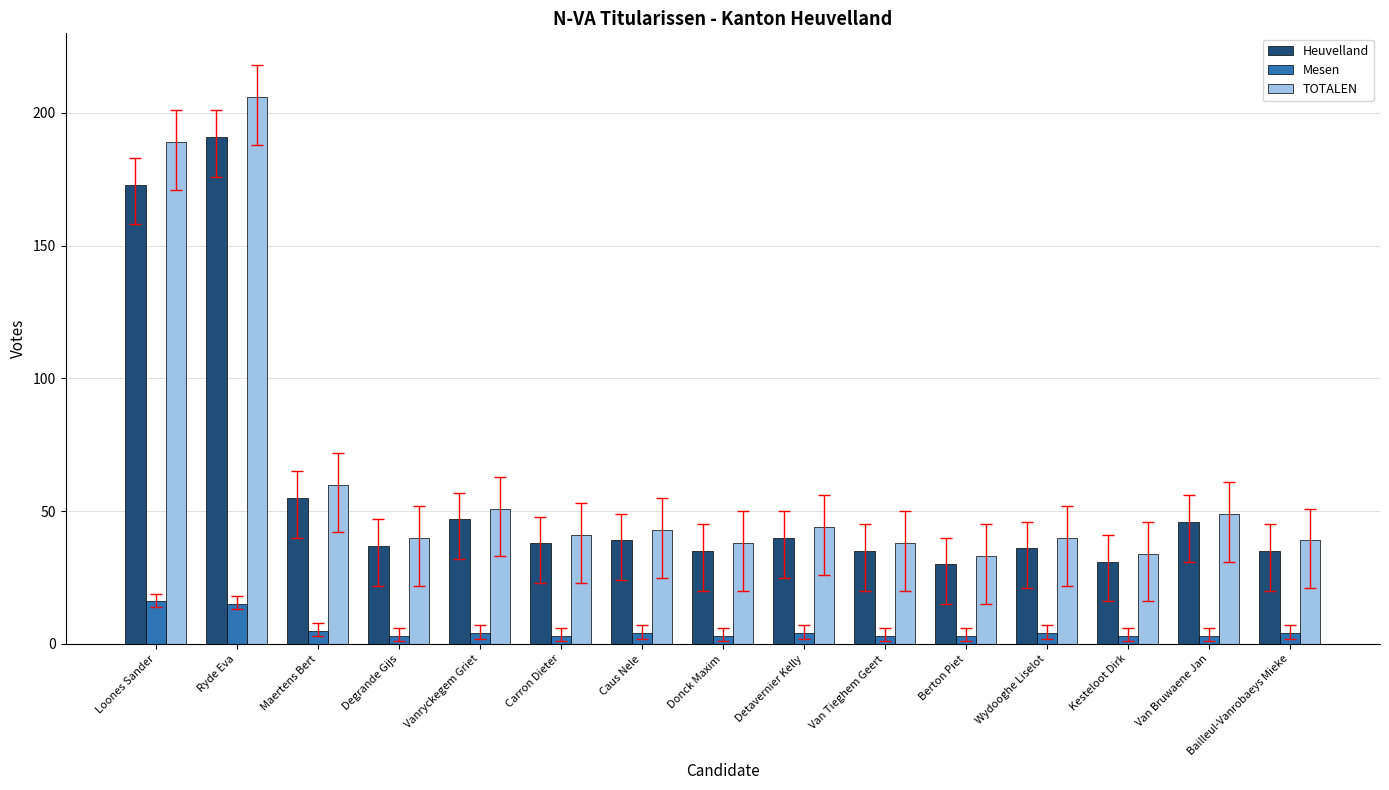

What is the difference between the TOTALEN values at Wydooghe Liselot and Maertens Bert?

20